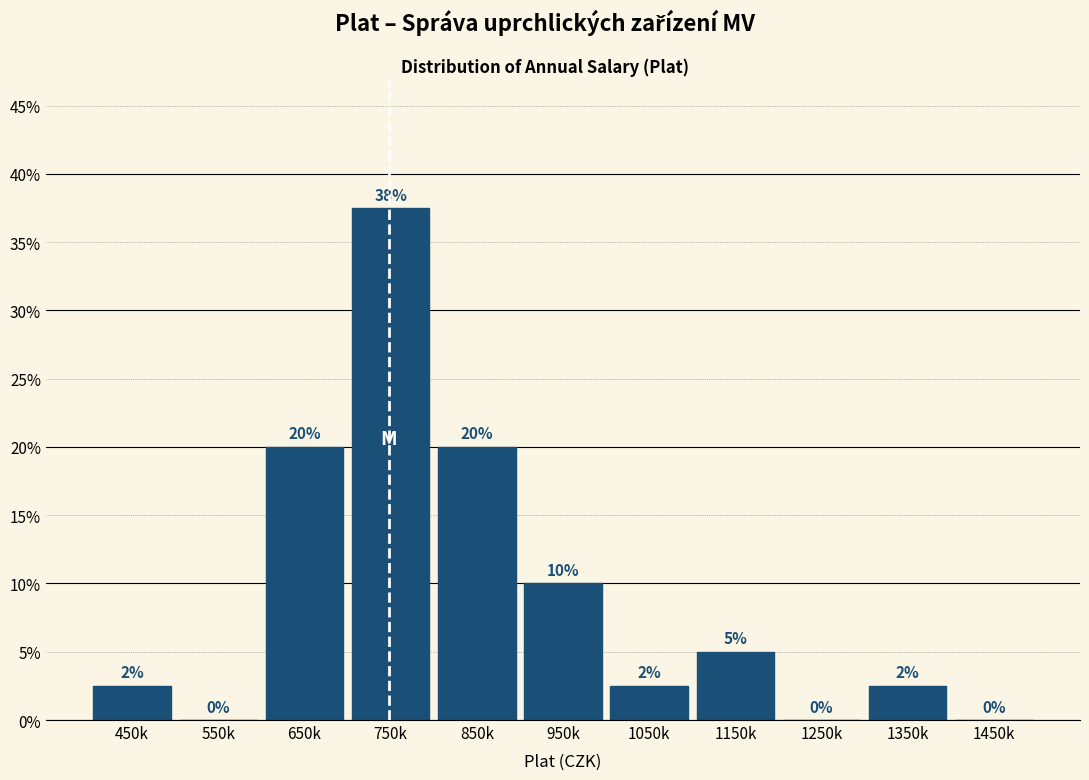

At which category does the chart reach its peak across all series?

750k